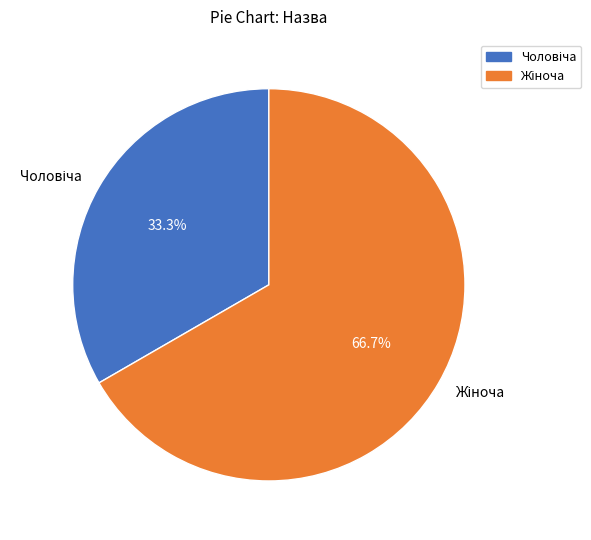

Does any single category account for the majority?

Yes